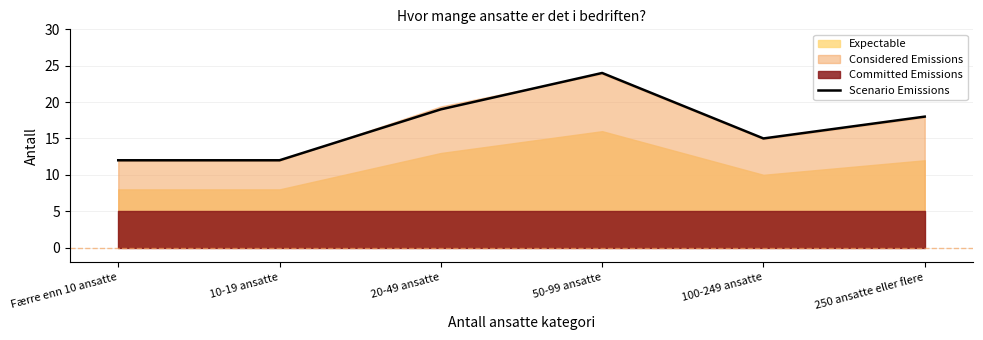

Reading left to right, transcribe all the data shown in this chart.

12	12	19	24	15	18